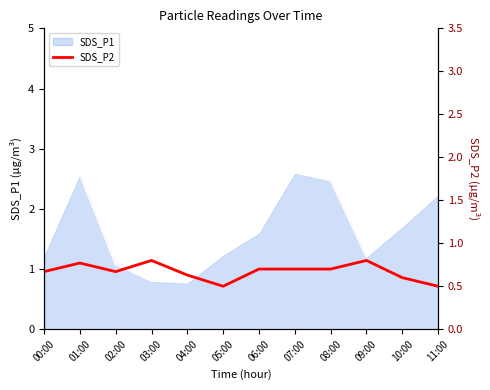

At which label does SDS_P1 first exceed 1?

00:00